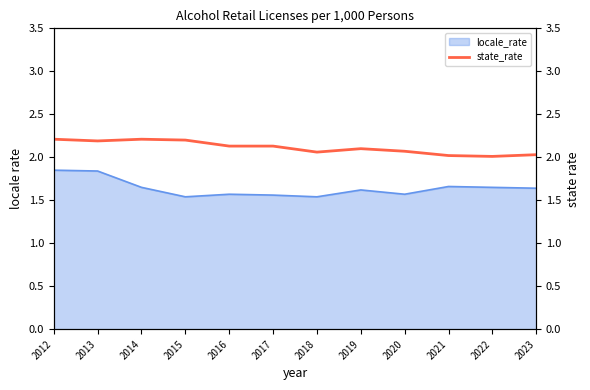

The locale_rate series shows 1.0 at 2016. True or false?

False